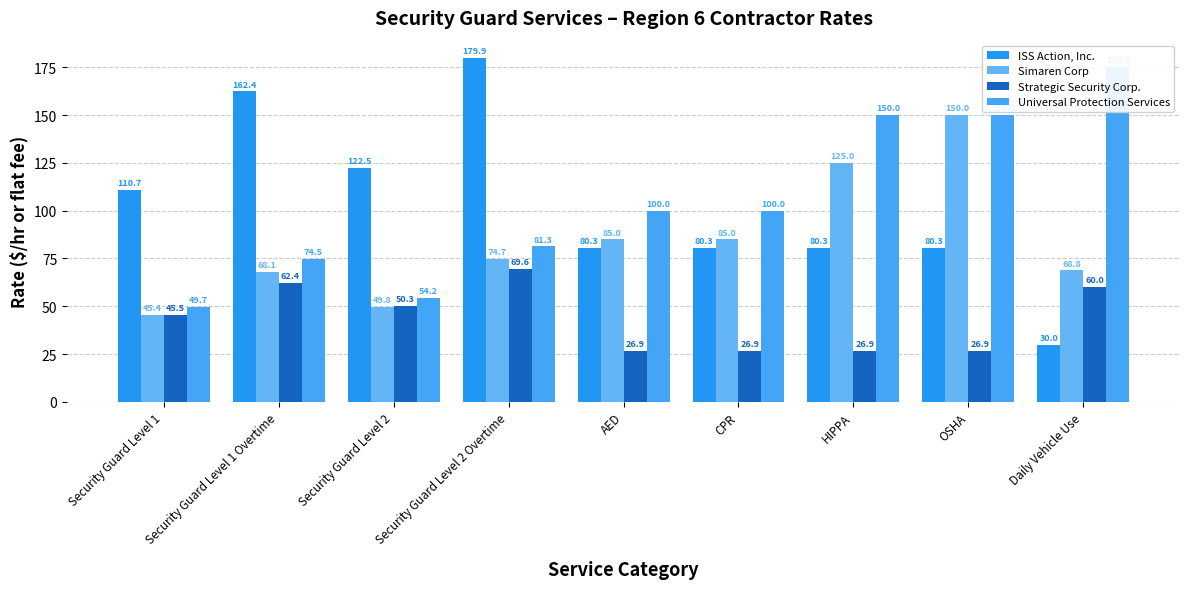

Reading left to right, transcribe all the data shown in this chart.

ISS Action, Inc.: Security Guard Level 1=110.7	Security Guard Level 1 Overtime=162.4	Security Guard Level 2=122.5	Security Guard Level 2 Overtime=179.9	AED=80.3	CPR=80.3	HIPPA=80.3	OSHA=80.3	Daily Vehicle Use=30.0
Simaren Corp: Security Guard Level 1=45.4	Security Guard Level 1 Overtime=68.1	Security Guard Level 2=49.8	Security Guard Level 2 Overtime=74.7	AED=85.0	CPR=85.0	HIPPA=125.0	OSHA=150.0	Daily Vehicle Use=68.8
Strategic Security Corp.: Security Guard Level 1=45.5	Security Guard Level 1 Overtime=62.4	Security Guard Level 2=50.3	Security Guard Level 2 Overtime=69.6	AED=26.9	CPR=26.9	HIPPA=26.9	OSHA=26.9	Daily Vehicle Use=60.0
Universal Protection Services: Security Guard Level 1=49.7	Security Guard Level 1 Overtime=74.5	Security Guard Level 2=54.2	Security Guard Level 2 Overtime=81.3	AED=100.0	CPR=100.0	HIPPA=150.0	OSHA=150.0	Daily Vehicle Use=175.0